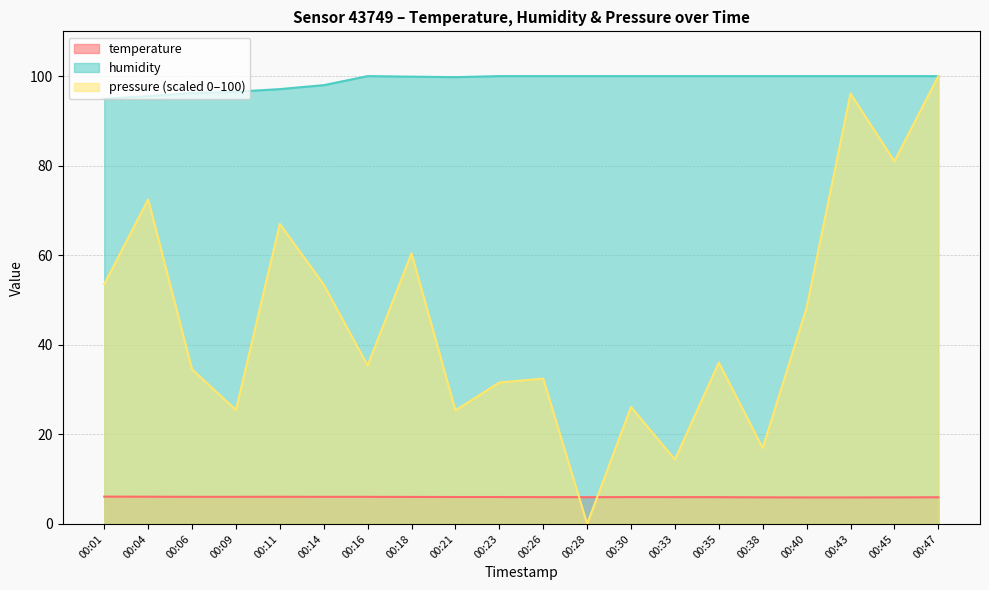

Between 00:16 and 00:35, which series saw the biggest shift?

pressure_norm